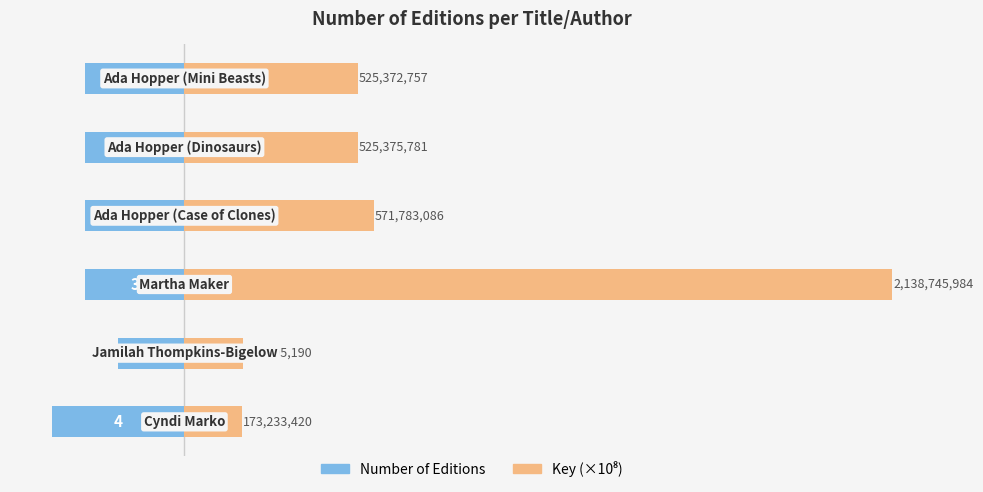

What are all the series names shown in the legend?

Number of Editions, Key (×10⁸)